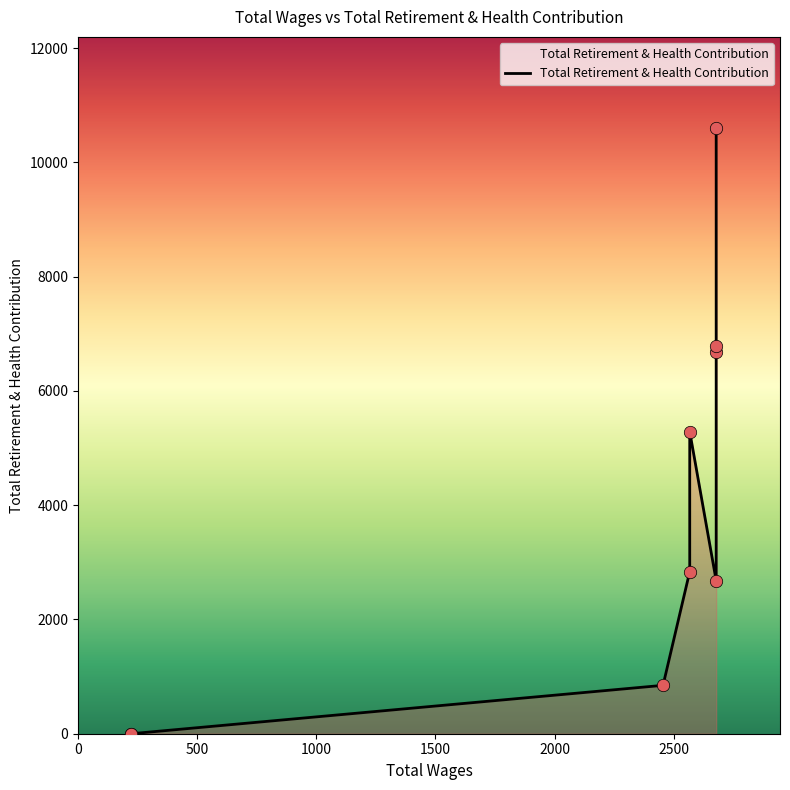

Between 1000 and 1500, which is larger?

1500